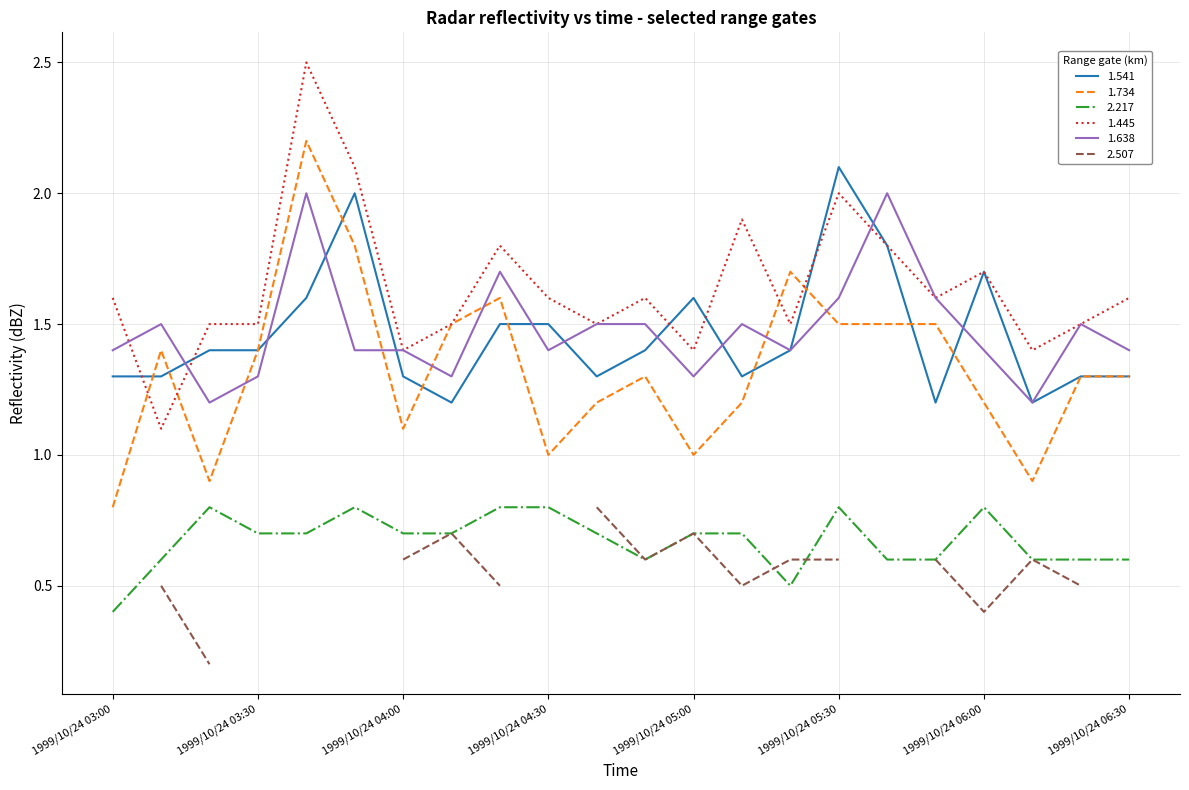

Between 1999/10/24 05:30 and 1999/10/24 06:10, which series saw the biggest shift?

1.541